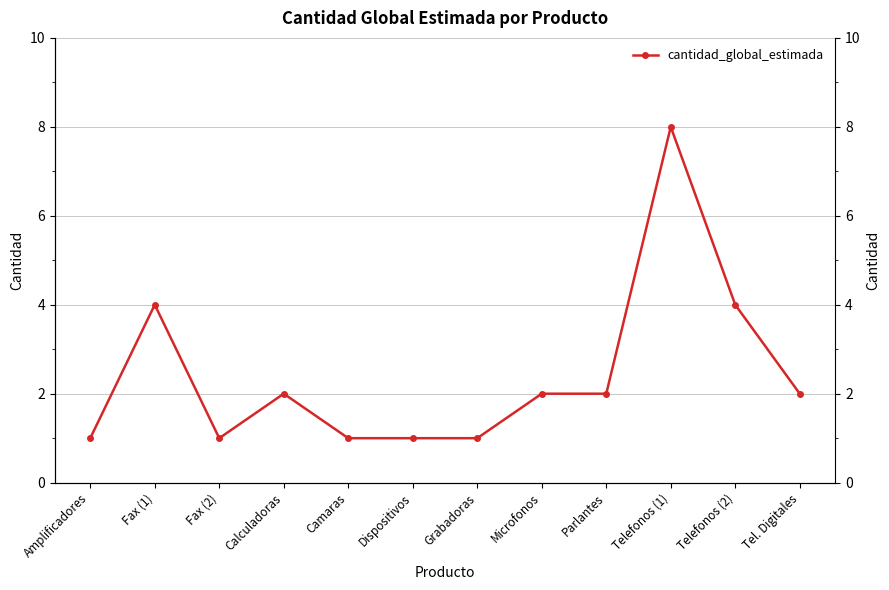

Reading left to right, extract all data points from this chart.

1	4	1	2	1	1	1	2	2	8	4	2